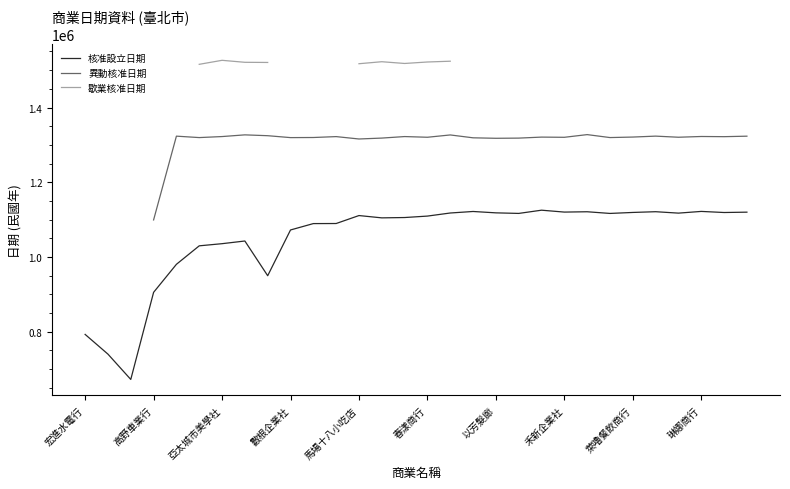

True or false: 歇業核准日期 and 異動核准日期 intersect in this chart.

False